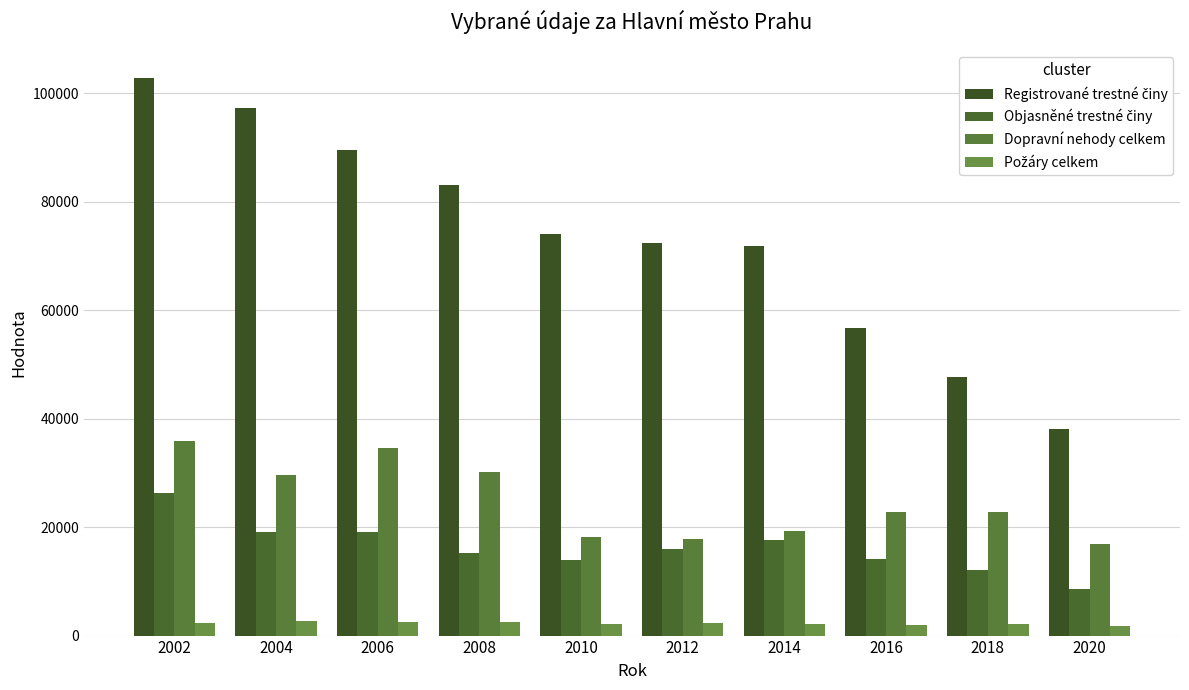

What is the greatest value displayed?

102873